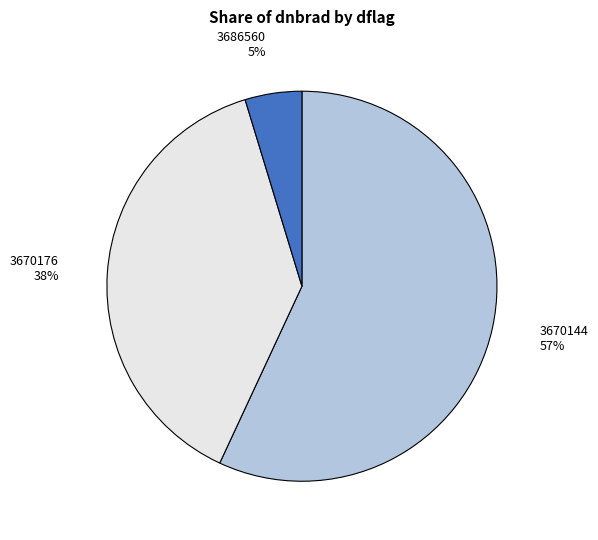

True or false: 3670144 accounts for 49% of the total.

False